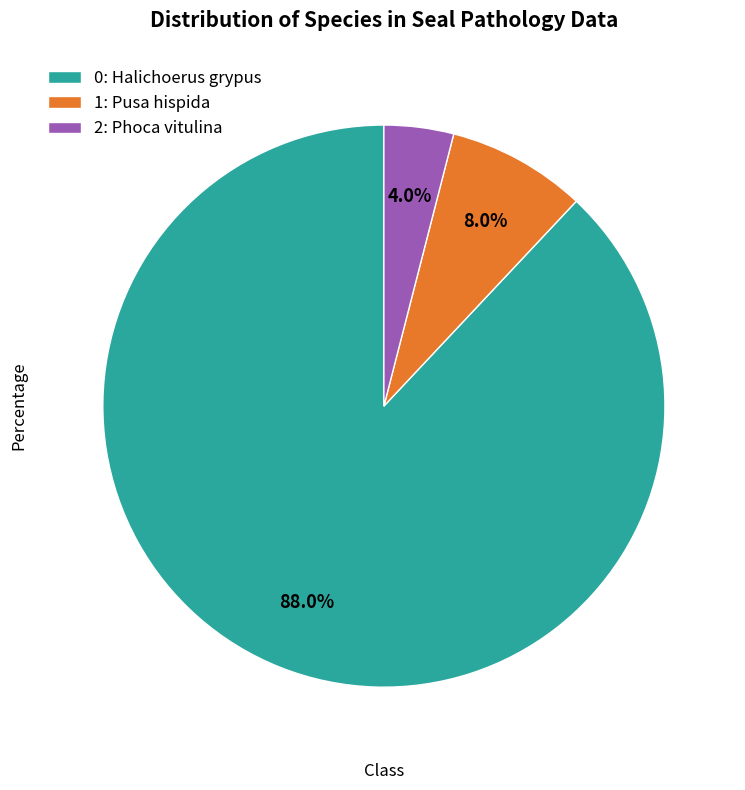

Which has a higher value, 1: Pusa hispida or 2: Phoca vitulina?

1: Pusa hispida